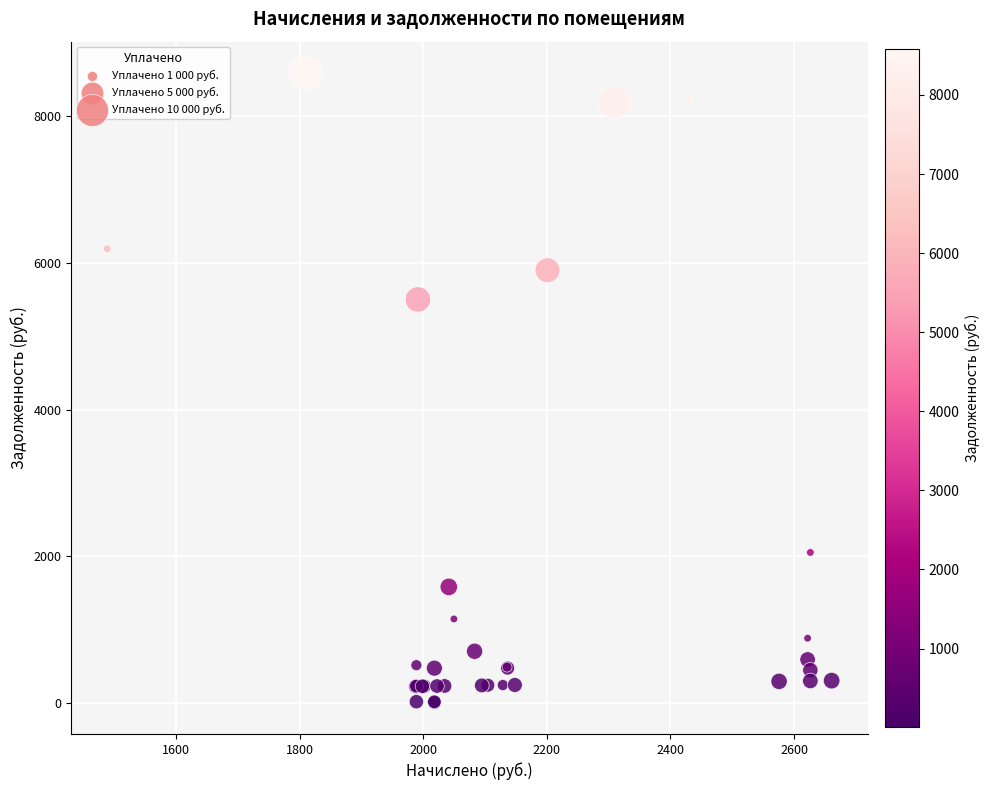

What Y value in the scatter plot is closest to 4296?

5500.9